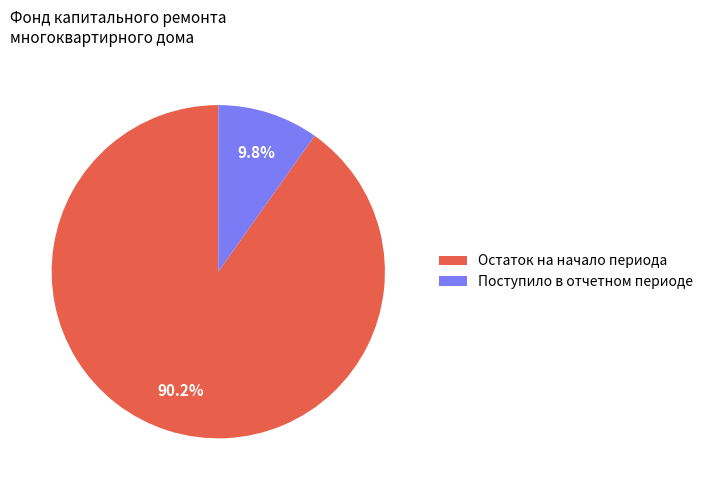

Combined, do Поступило в отчетном периоде and Остаток на начало периода account for over 50%?

Yes